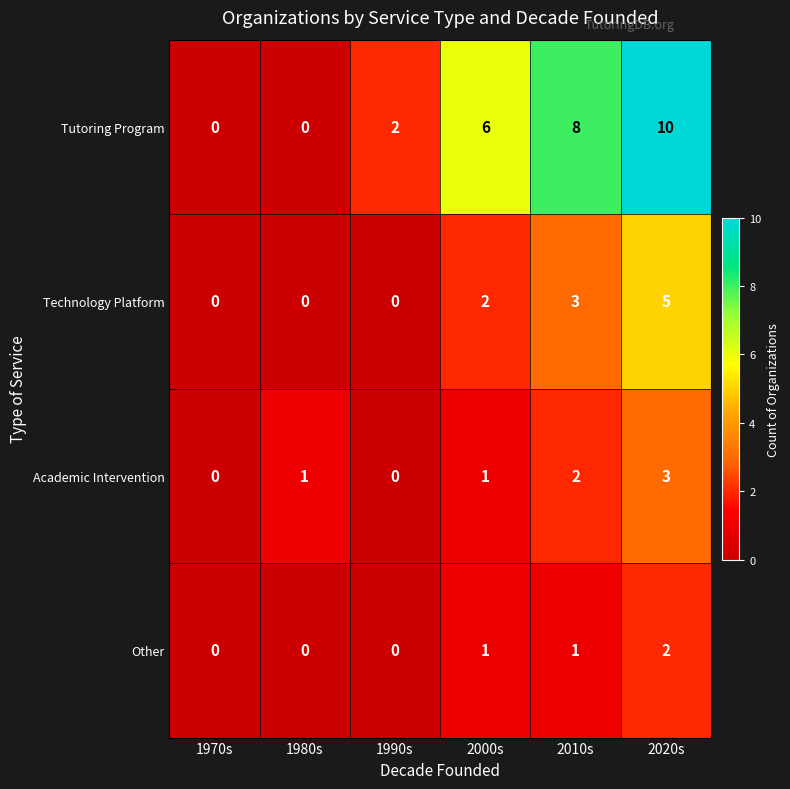

Reading right to left, list all the values displayed in this chart.

Tutoring Program: 10	8	6	2	0	0
Technology Platform: 5	3	2	0	0	0
Academic Intervention: 3	2	1	0	1	0
Other: 2	1	1	0	0	0